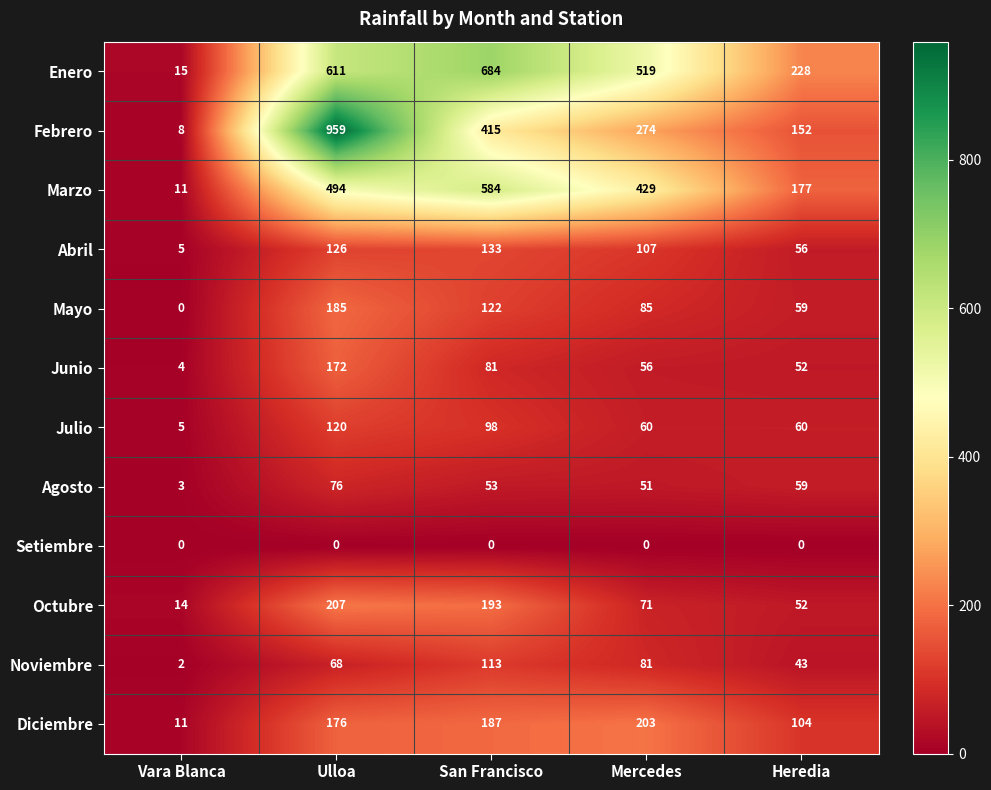

Which series has the largest total across all categories?

Enero